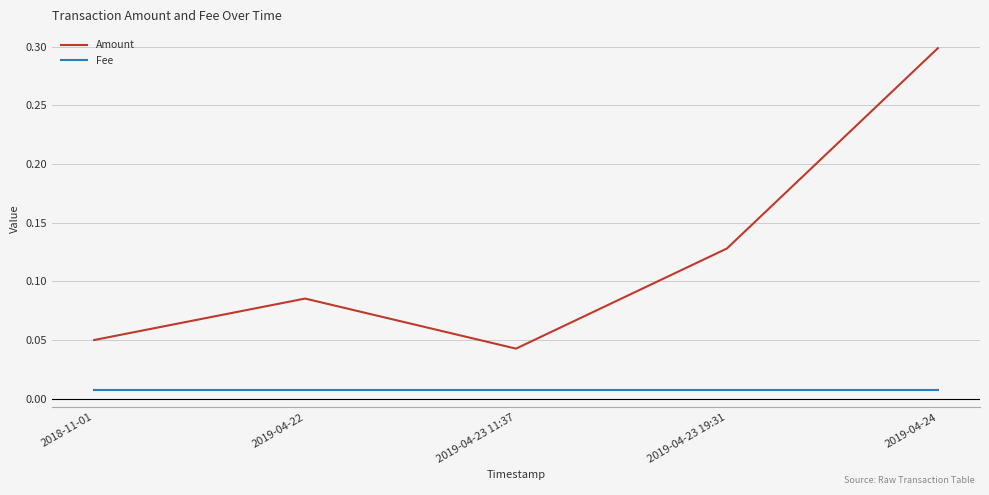

List the series in order of their overall mean, highest first.

Amount, Fee